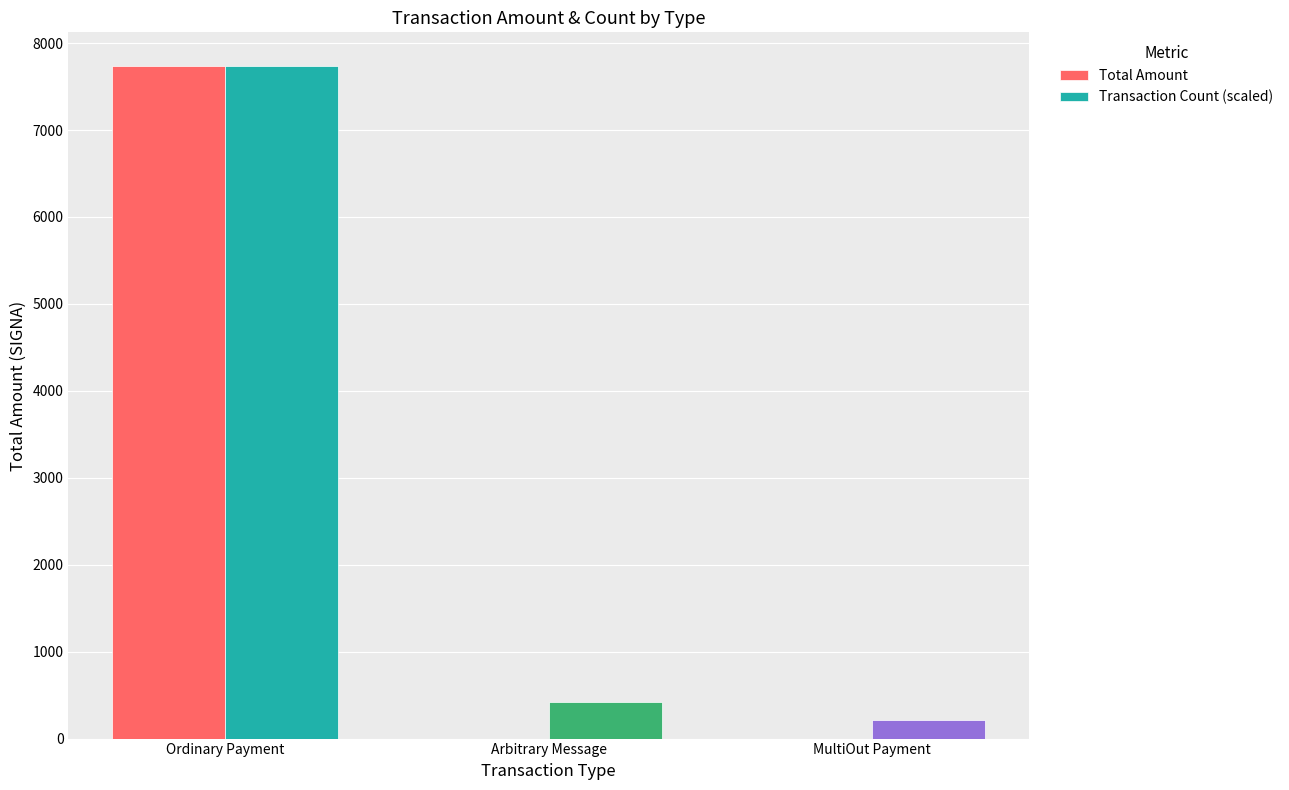

The Transaction Count (scaled) series shows 418.2 at Arbitrary Message. True or false?

True